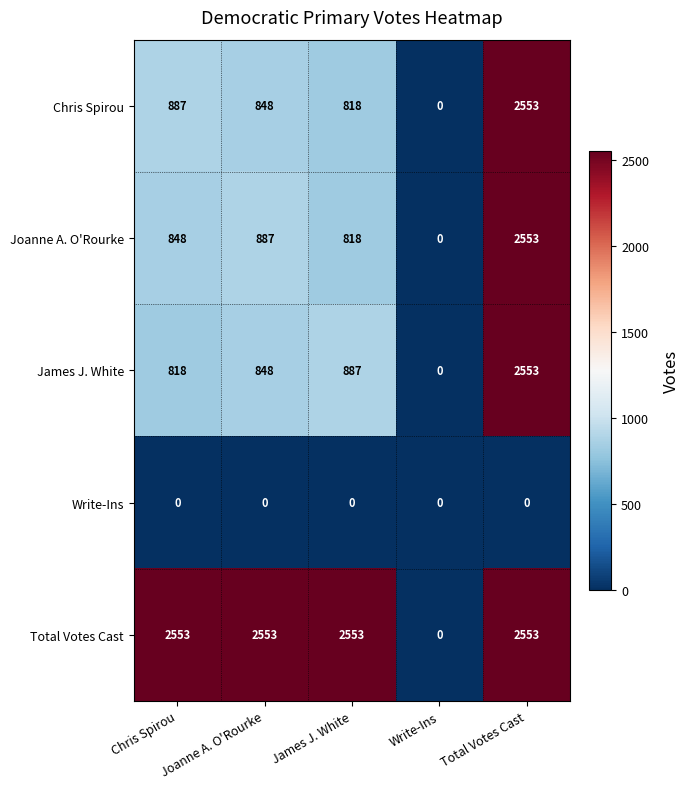

What is the approximate value of Total Votes Cast at Joanne A. O'Rourke?

2553